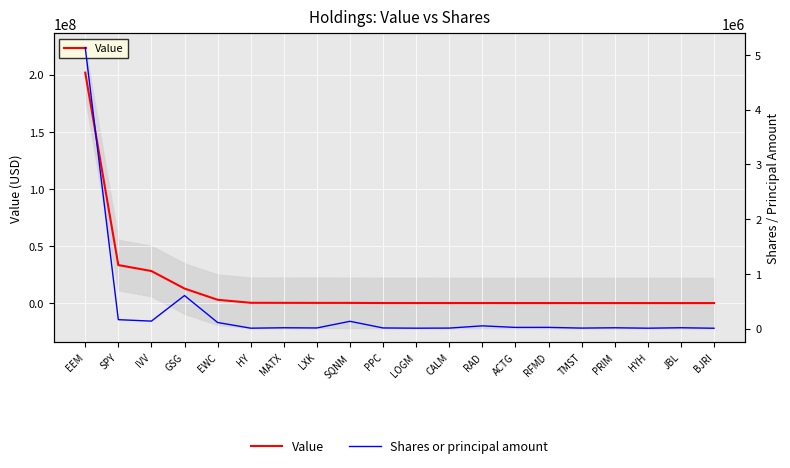

At which category does Value reach its first local valley?

ACTG